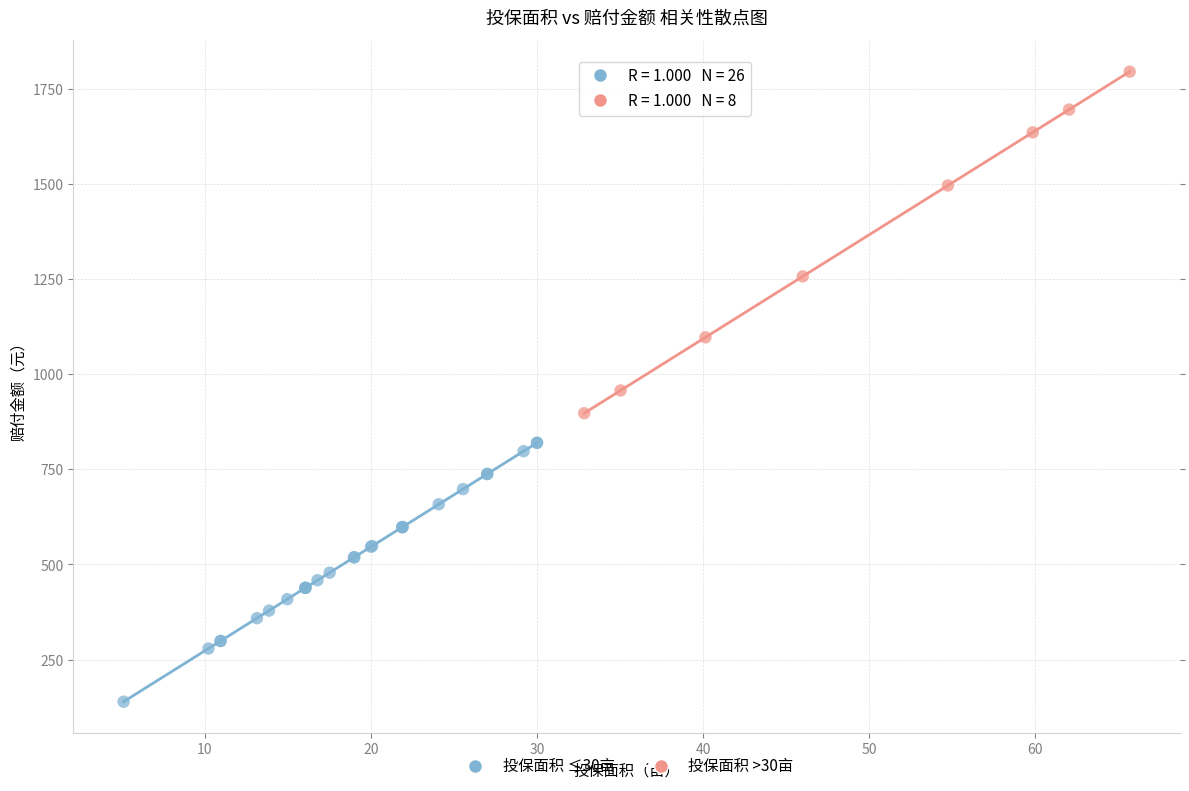

What are all the series names shown in the legend?

投保面积 ≤30亩, 投保面积 >30亩